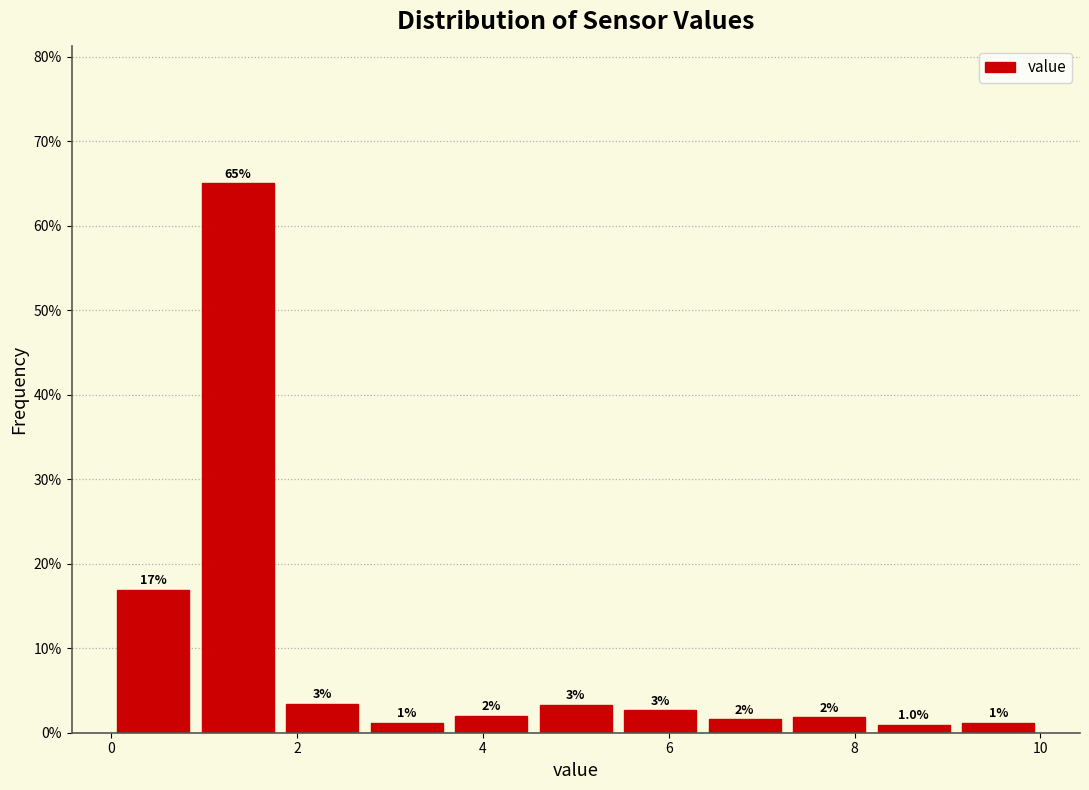

Over which range of the x-axis is the bar tallest?

1.0 to 1.8